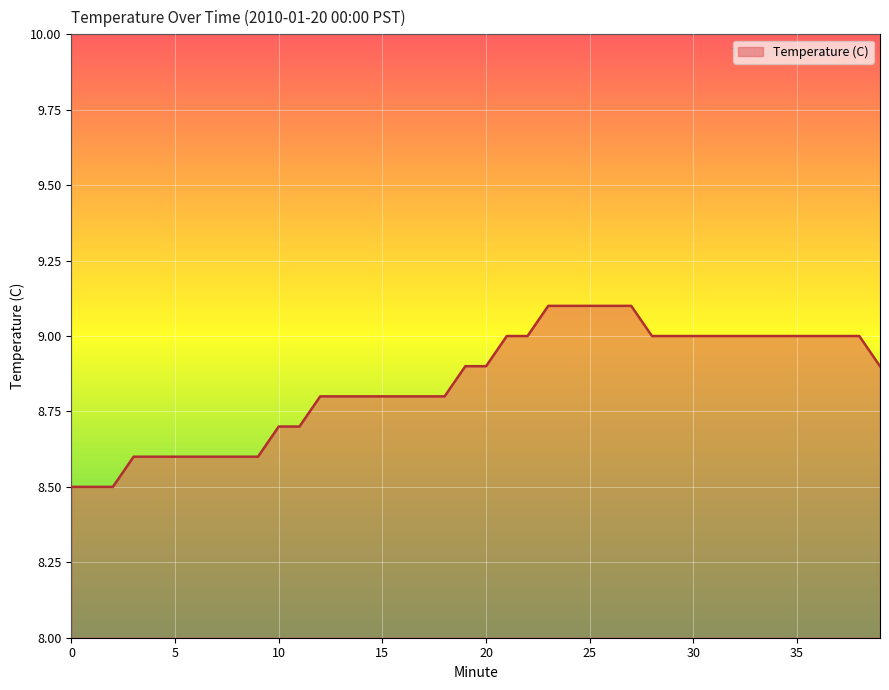

What is the minimum value shown in the chart?

8.5